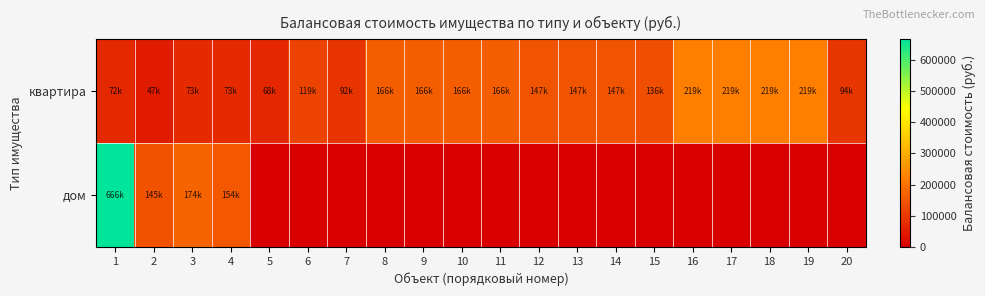

Count the number of data series in this chart.

2